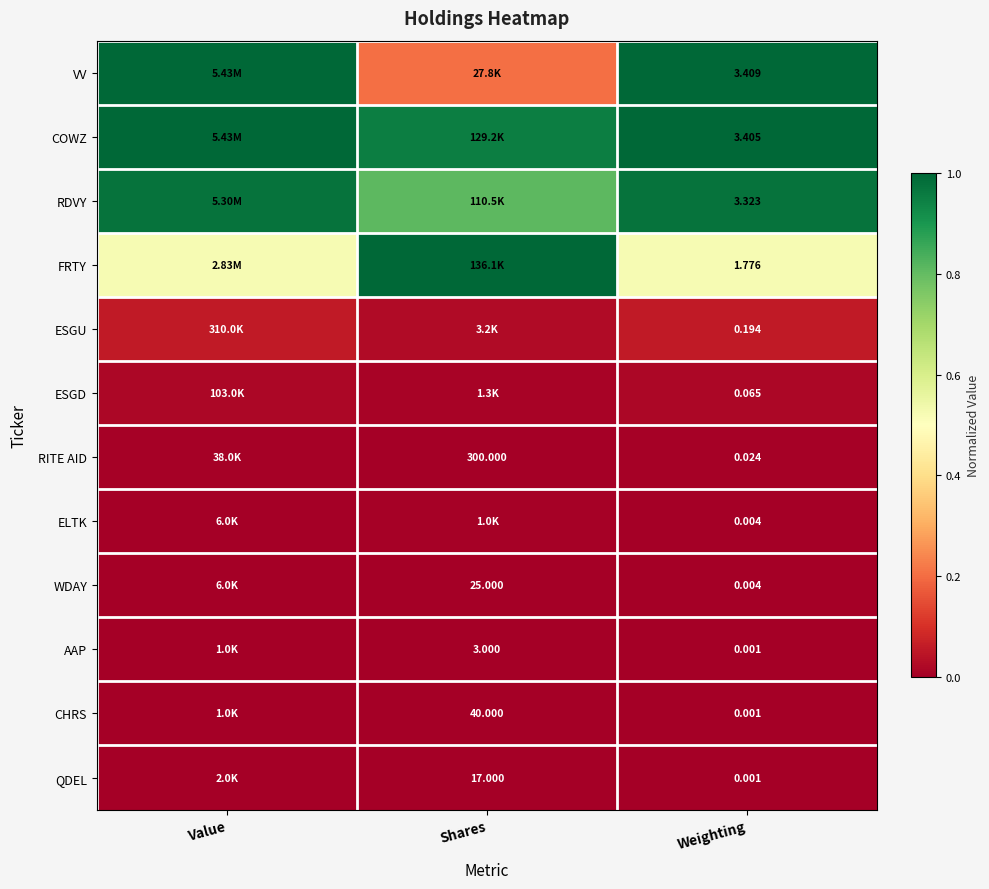

What value does the RDVY series have at Shares?

0.8